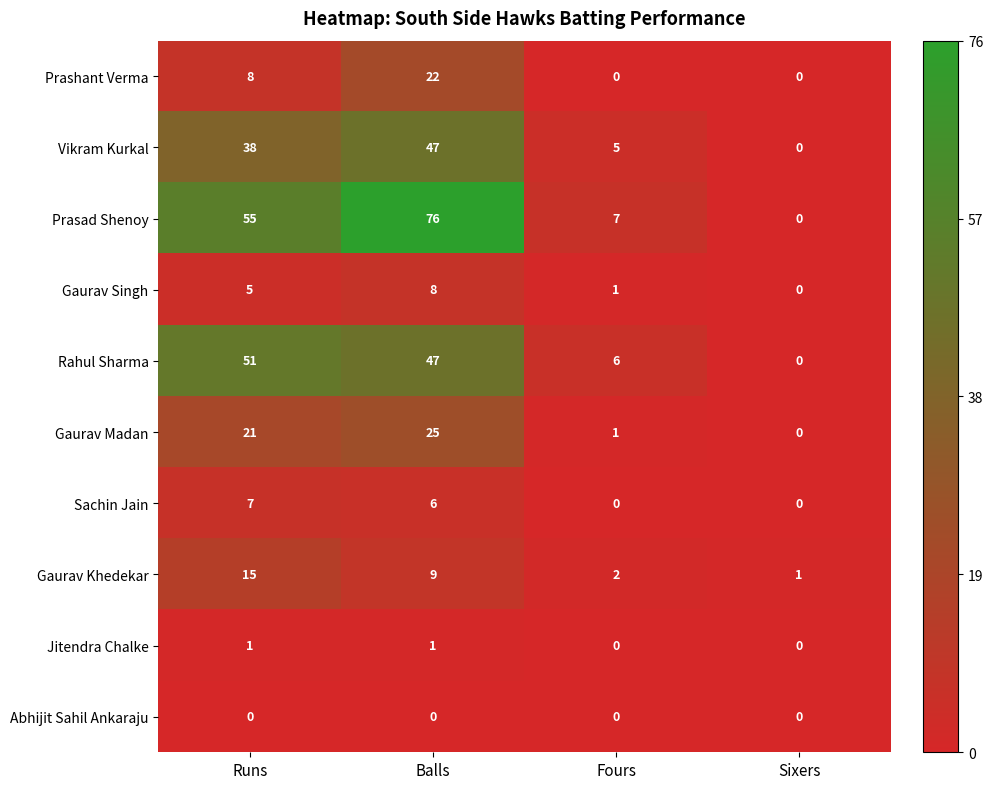

What is the sum of the Prasad Shenoy values at Fours and Runs?

62